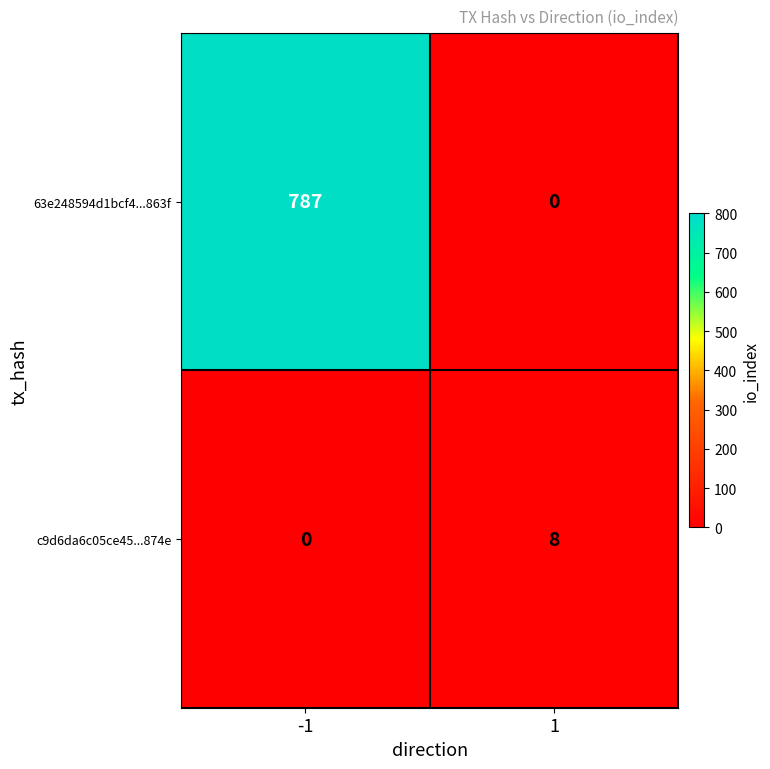

Which series has the largest total across all categories?

63e248594d1bcf4...863f